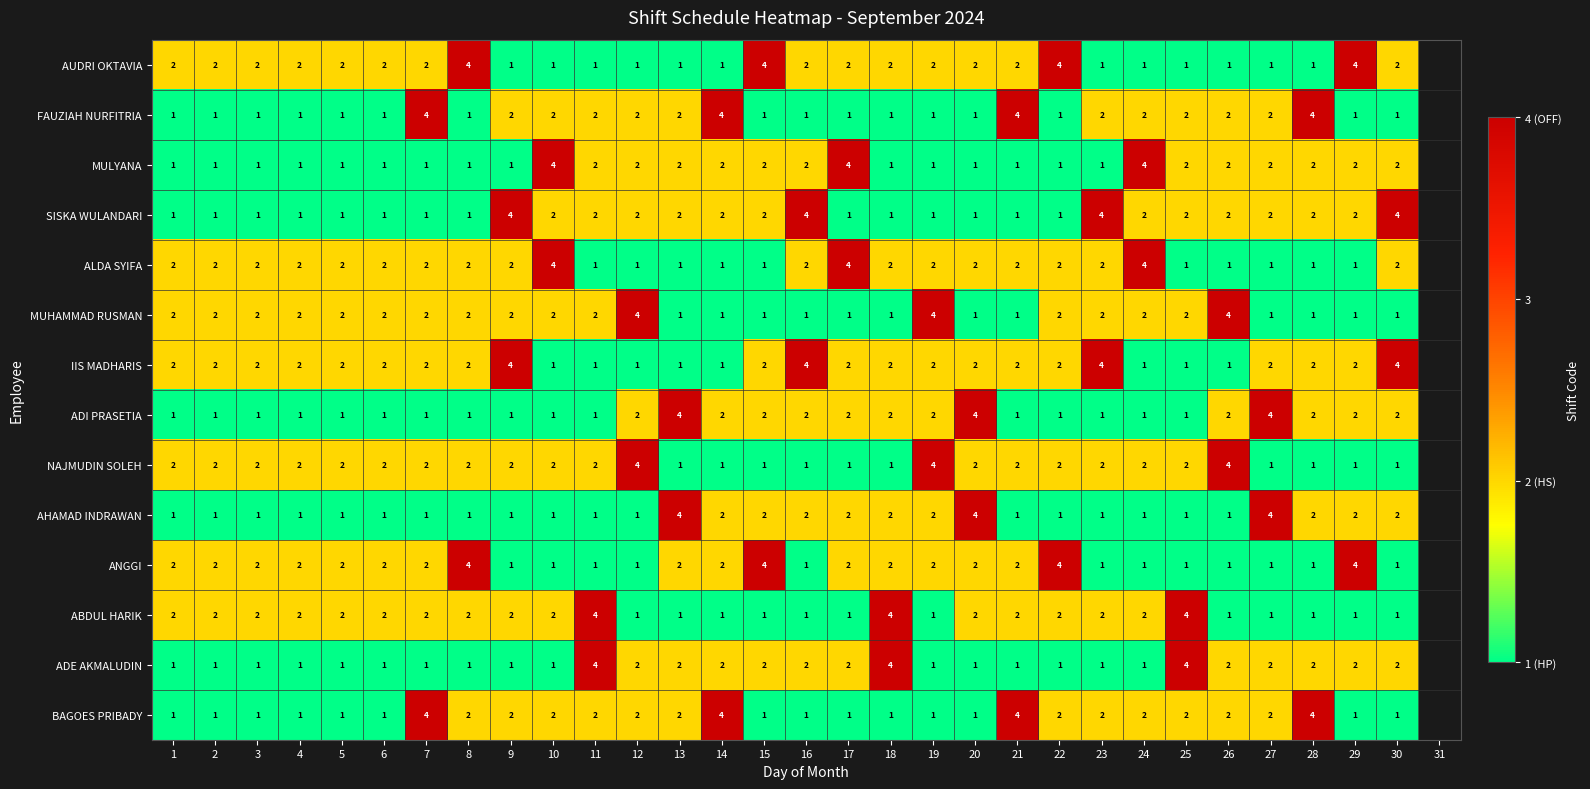

What is the difference between the highest and lowest values at 11?

3